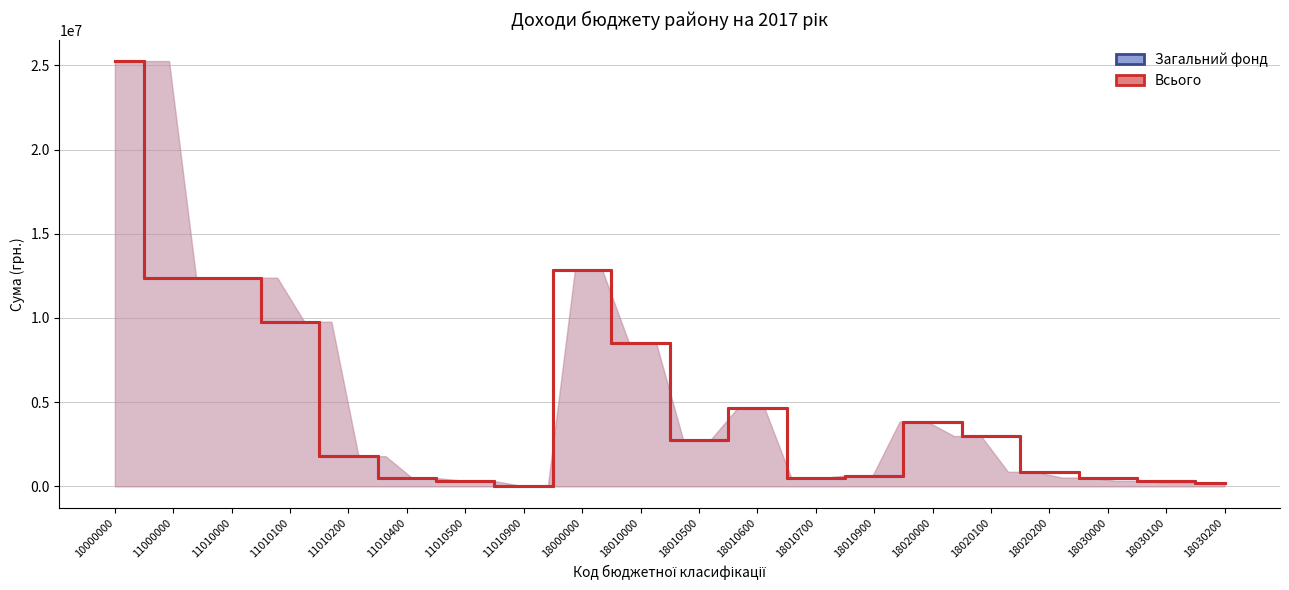

Reading left to right, extract all data points from this chart.

Загальний фонд: 10000000=25252699	11000000=12384499	11010000=12384499	11010100=9770237	11010200=1789900	11010400=472039	11010500=316980	11010900=35343	18000000=12868200	18010000=8501000	18010500=2746000	18010600=4641000	18010700=470500	18010900=643500	18020000=3849200	18020100=2988500	18020200=860700	18030000=518000	18030100=324500	18030200=193500
Всього: 10000000=25252699	11000000=12384499	11010000=12384499	11010100=9770237	11010200=1789900	11010400=472039	11010500=316980	11010900=35343	18000000=12868200	18010000=8501000	18010500=2746000	18010600=4641000	18010700=470500	18010900=643500	18020000=3849200	18020100=2988500	18020200=860700	18030000=518000	18030100=324500	18030200=193500